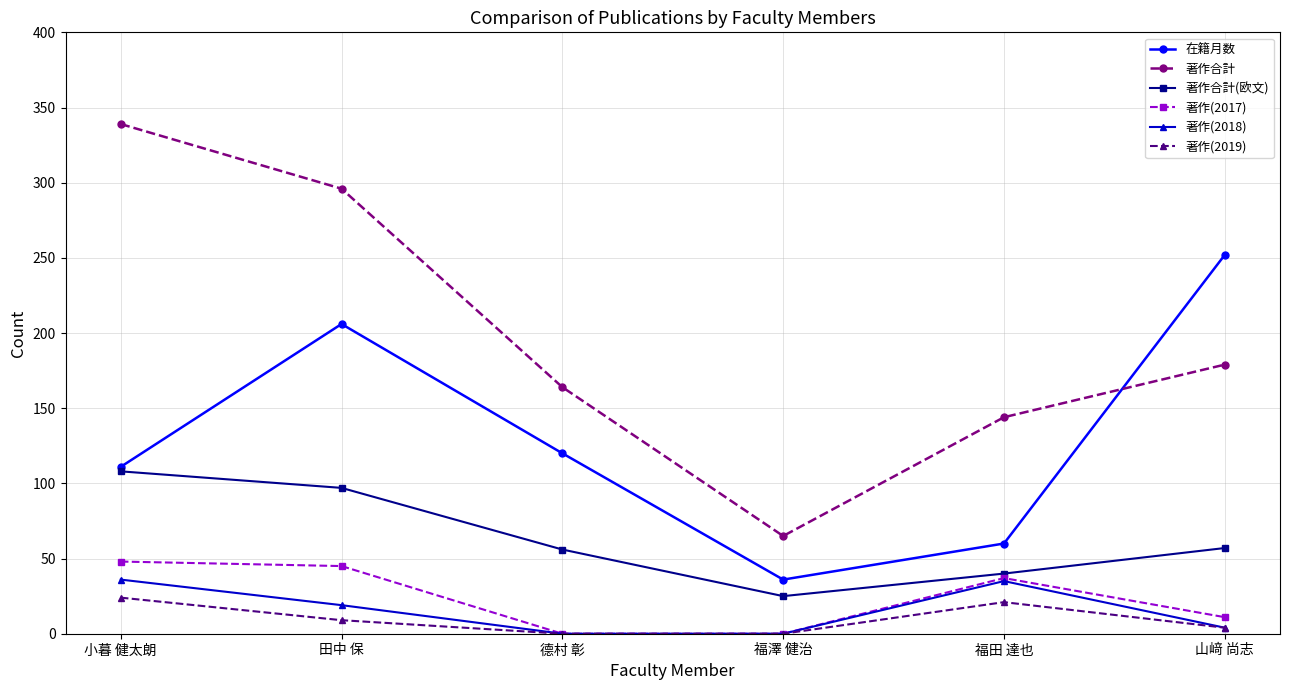

True or false: 著作合計 and 在籍月数 intersect in this chart.

True